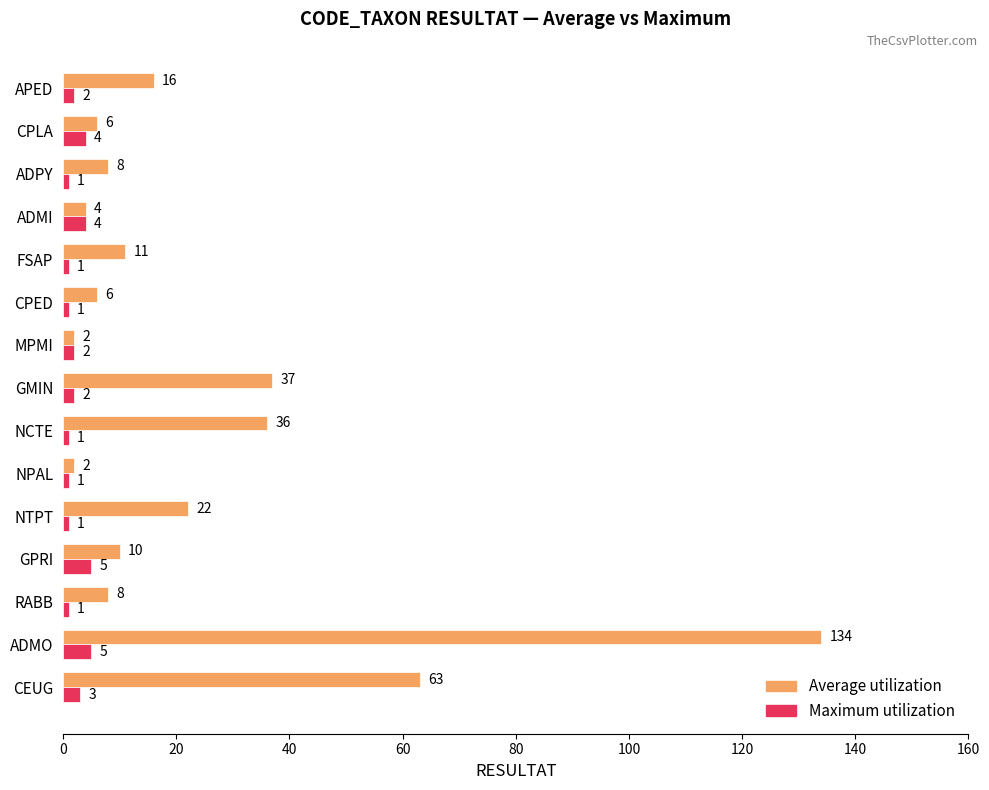

What is the maximum value for Average utilization?

134